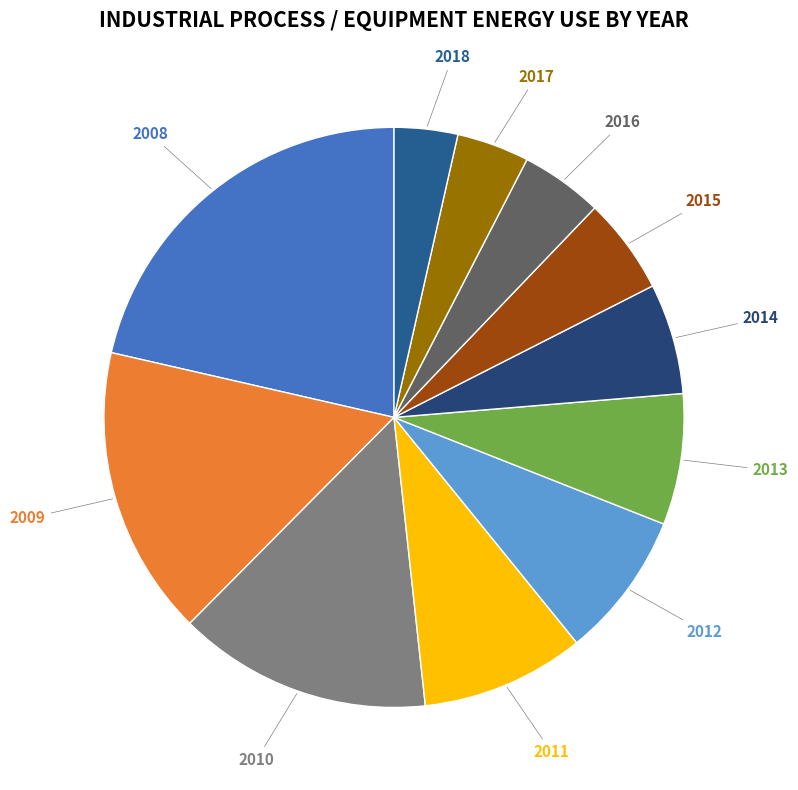

Combined, do 2016 and 2011 account for over 50%?

No